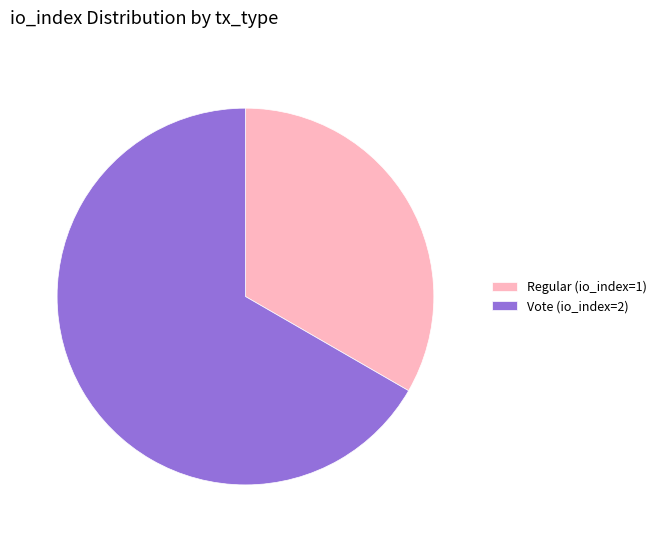

Combined, do Vote (io_index=2) and Regular (io_index=1) account for over 50%?

Yes